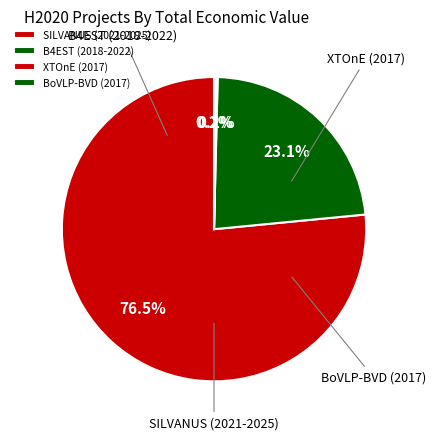

Count the number of slices in the pie.

4